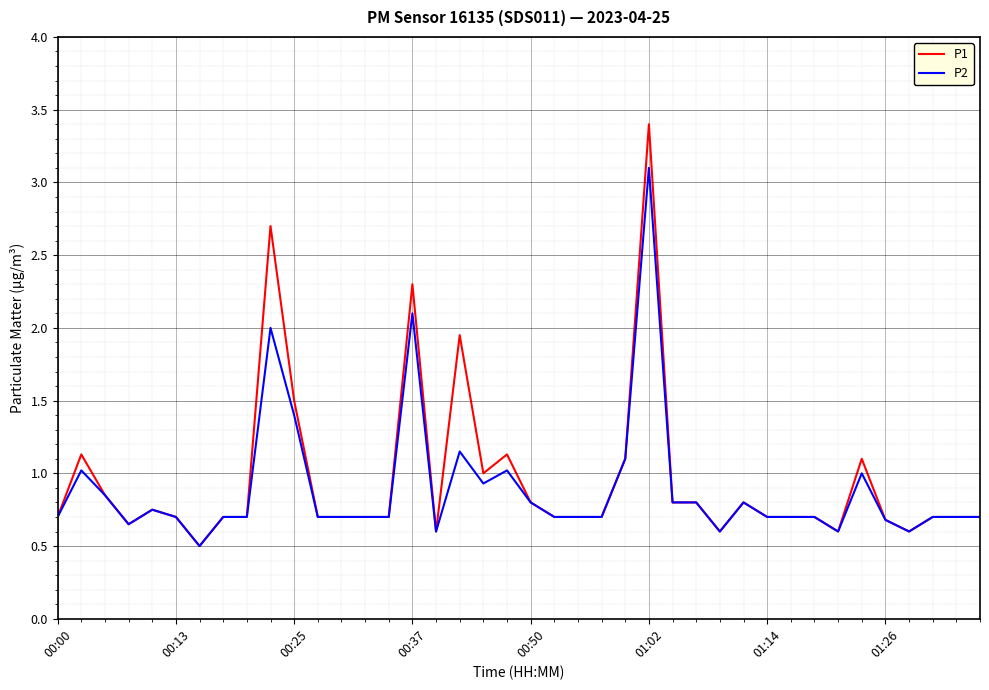

Rank the series by their average value, from highest to lowest.

P1, P2